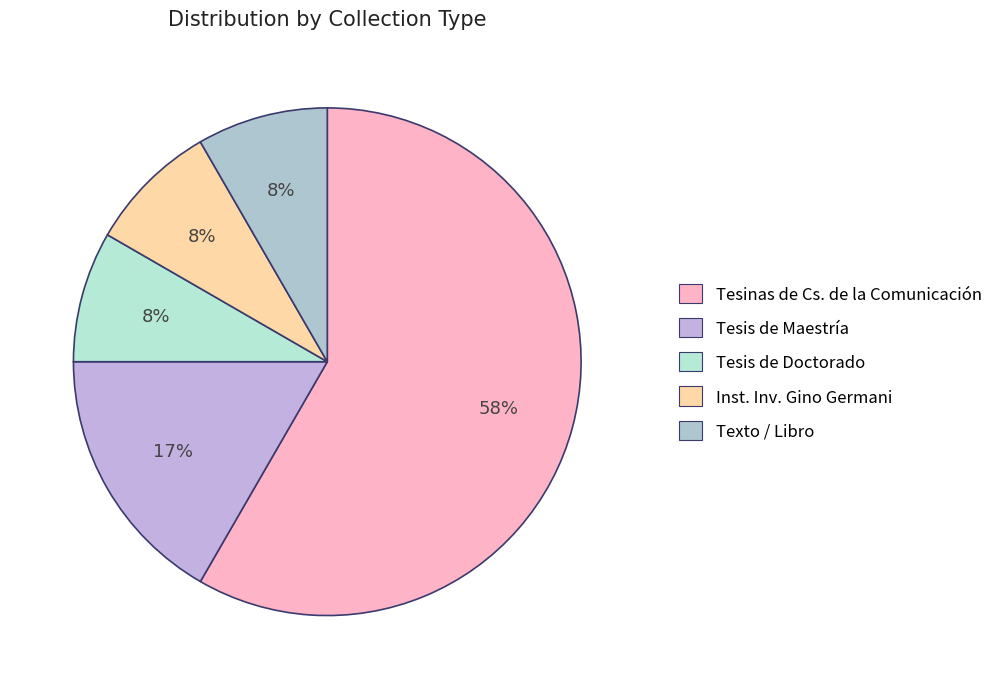

To the nearest percent, what is the average slice percentage?

20%